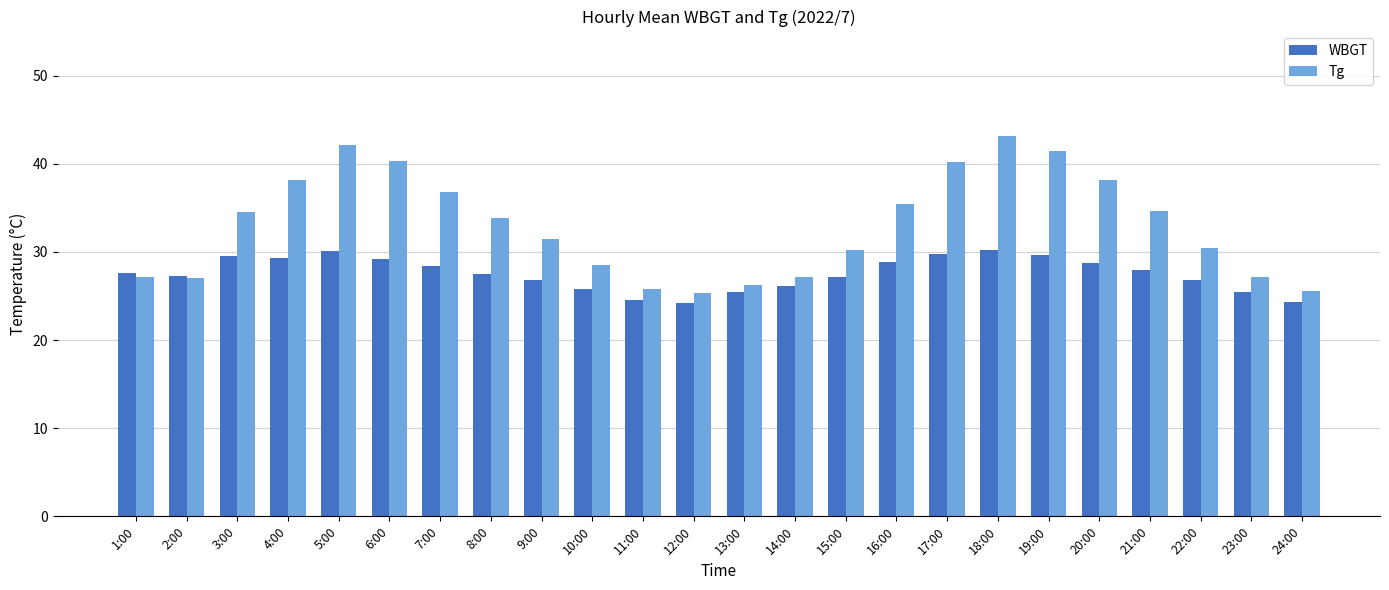

What is the average value of the Tg series?

32.9